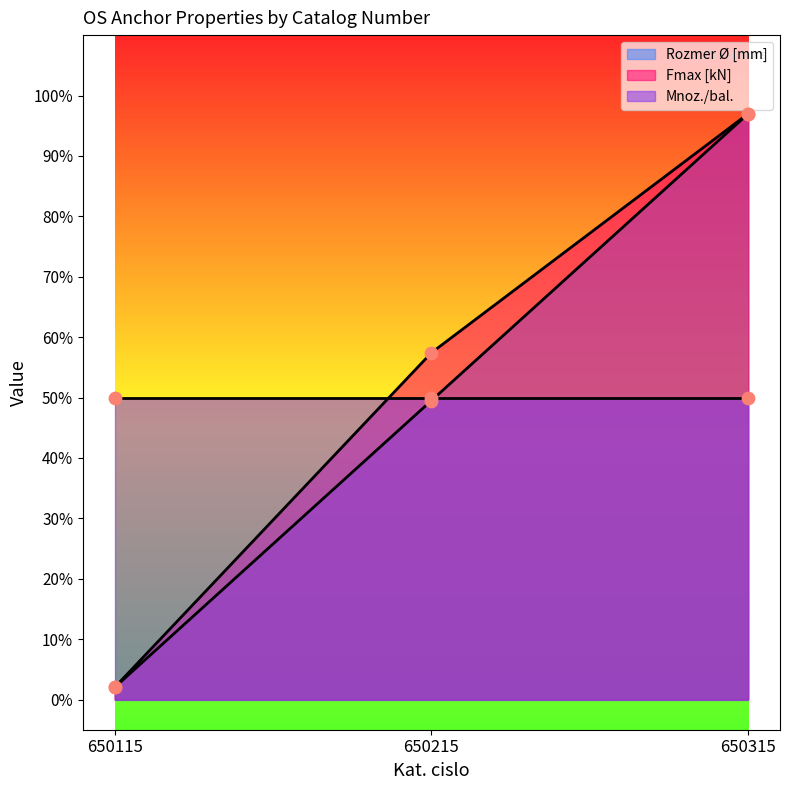

Which series contains the highest Y value?

Rozmer Ø [mm]